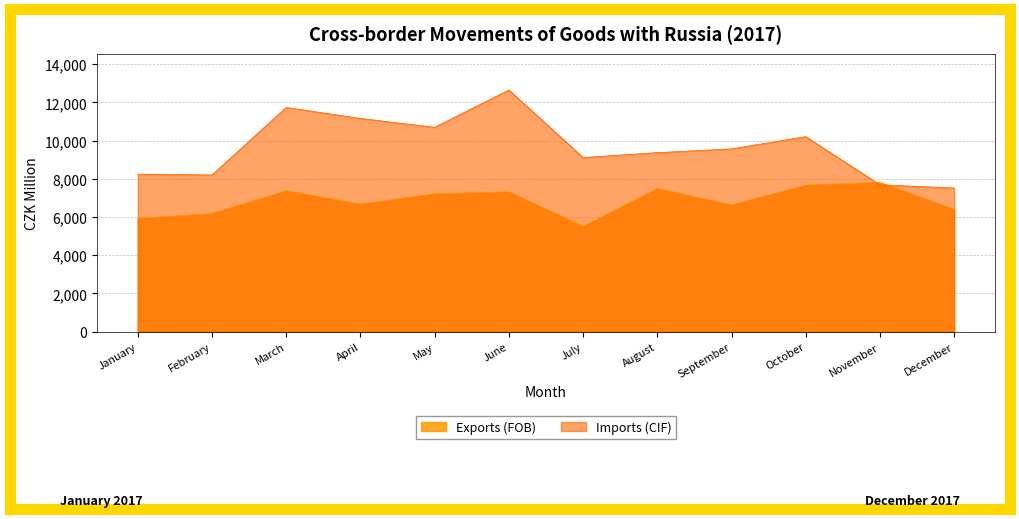

What is the value of the Imports (CIF) point at the 10th from the left?

10213